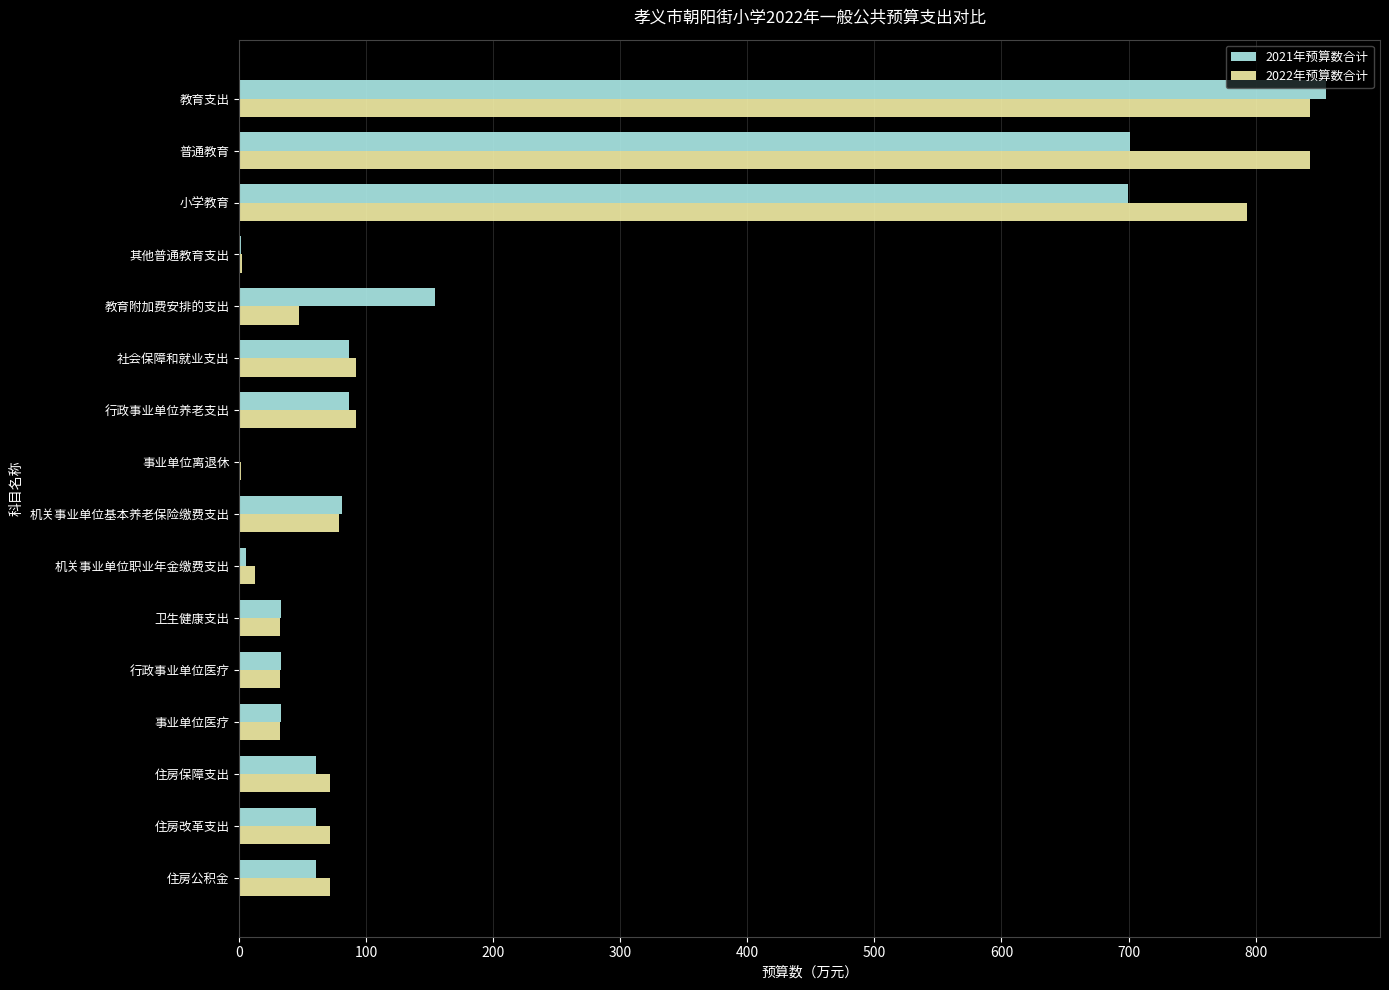

Between 教育支出 and 普通教育, which series saw the biggest shift?

2021年预算数合计